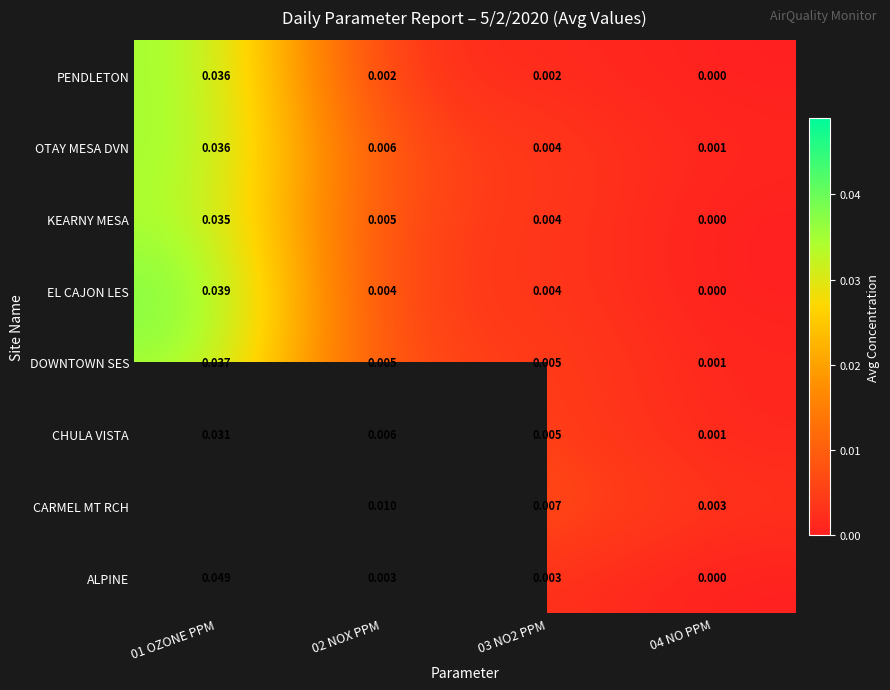

Is the value of DOWNTOWN SES at 03 NO2 PPM greater than the value of PENDLETON at 02 NOX PPM?

Yes